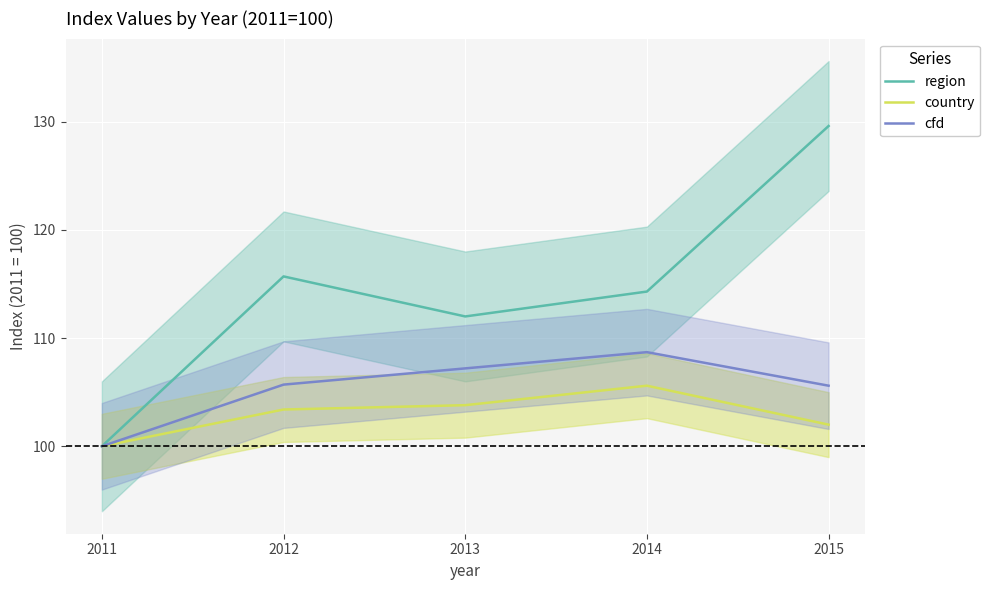

Which series has the largest total across all categories?

region